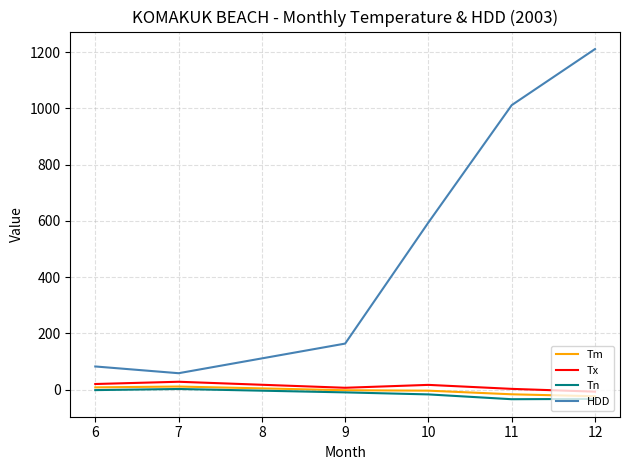

What are all the series names shown in the legend?

Tm, Tx, Tn, HDD